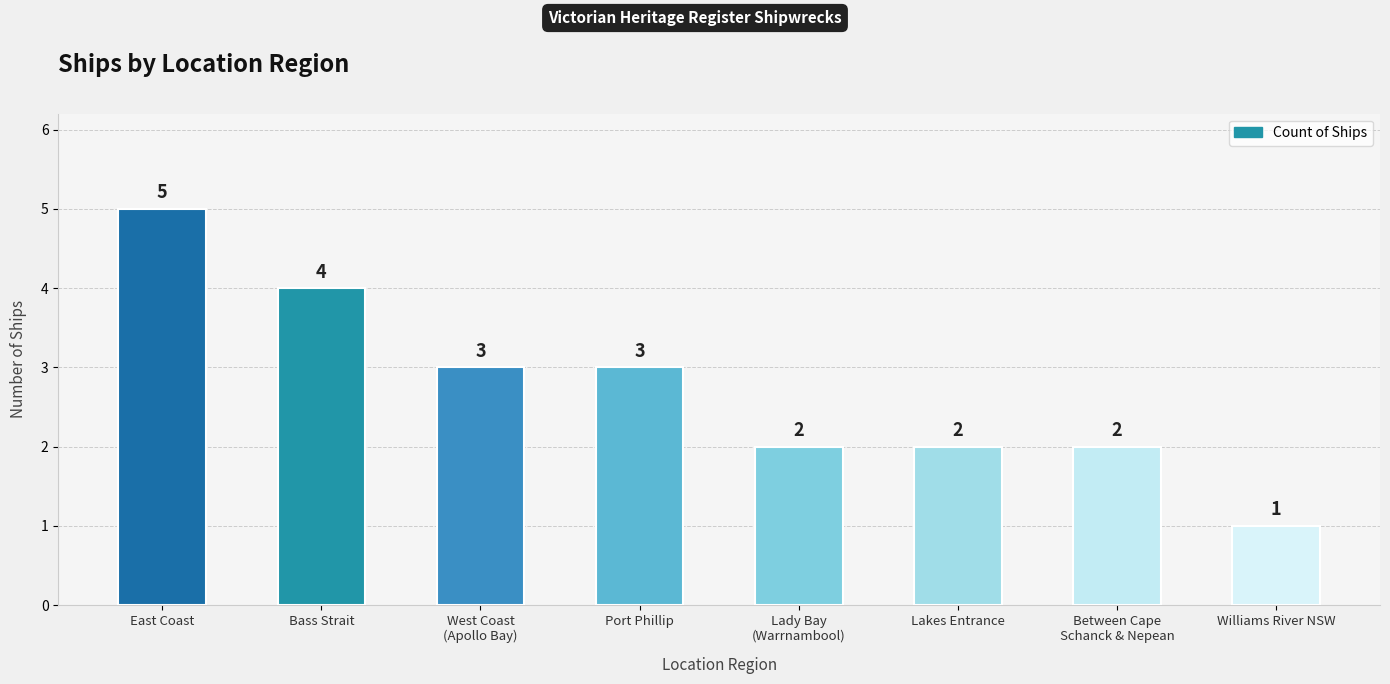

Reading left to right, what are all the values shown in this chart?

5	4	3	3	2	2	2	1